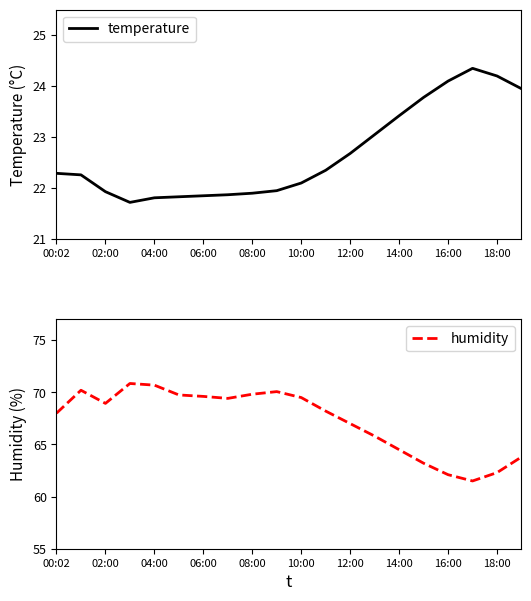

True or false: humidity and temperature cross at least once.

False